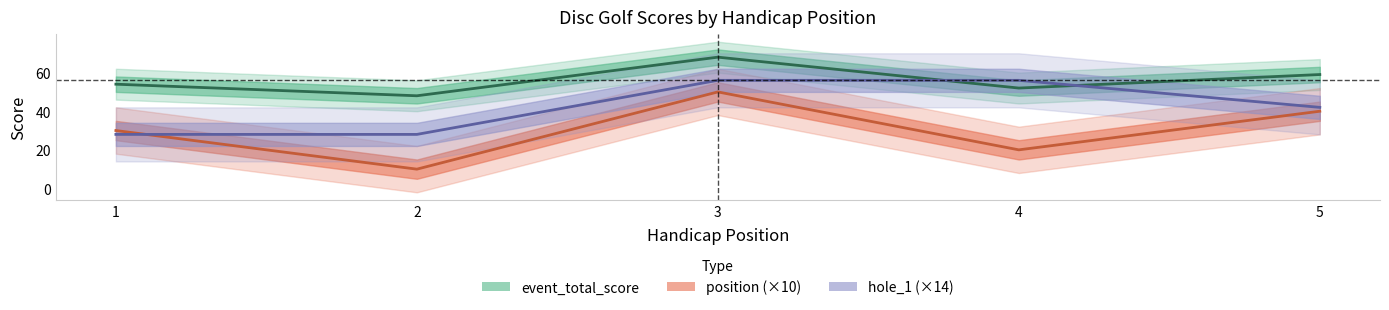

At which label is position closest to 30?

1